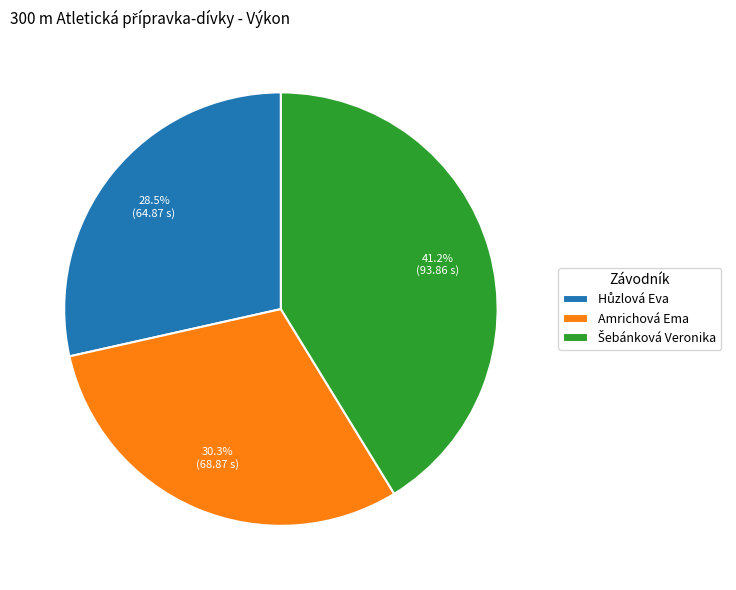

Is there a majority slice in this chart?

No